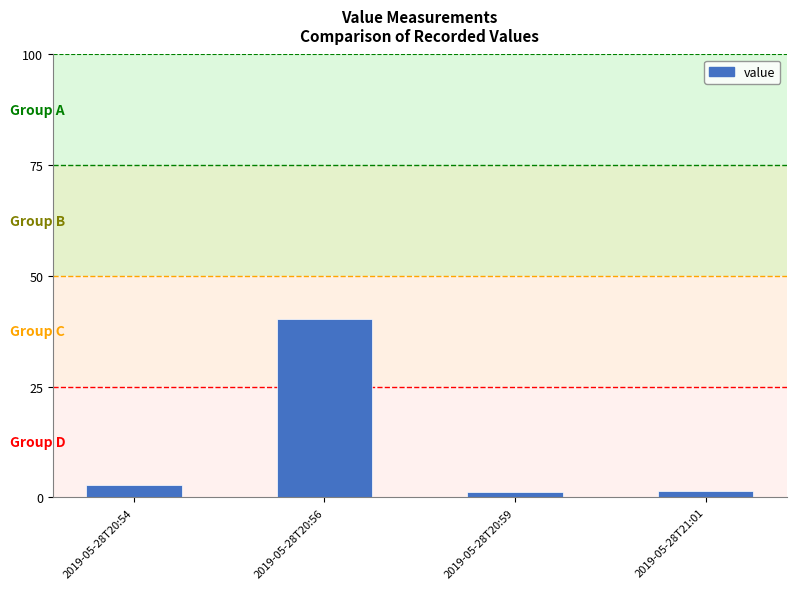

Are the bars grouped side by side (vs. stacked)?

No